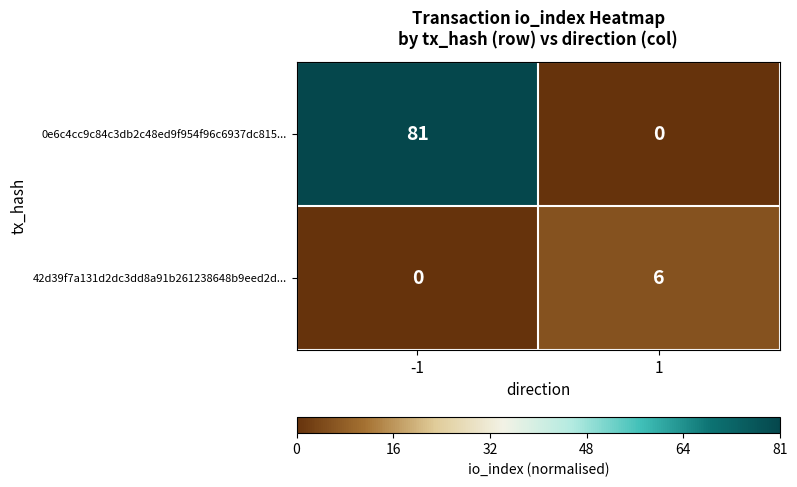

What is the difference between the 42d39f7a131d2dc3dd8a91b261238648b9eed2d... values at 1 and -1?

6